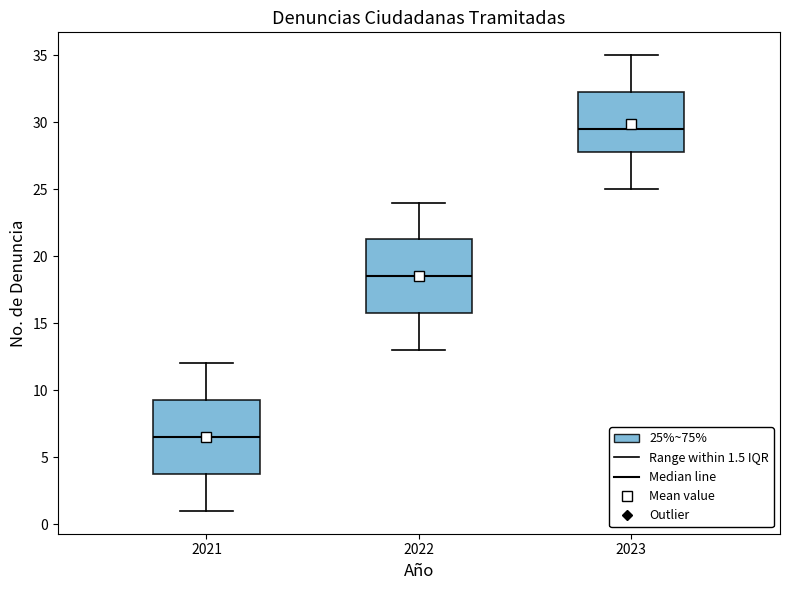

Where is the lower edge of the box at x = 2021 on the y-axis? The values are not printed on the chart, so give them approximately, as read against the axis.

4.0